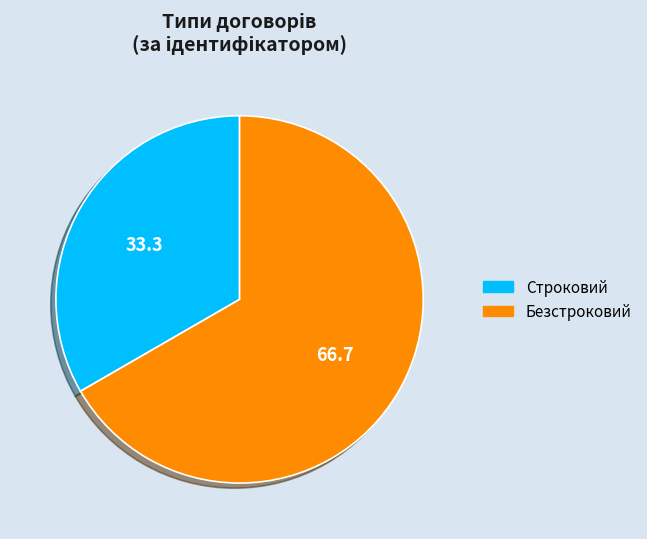

True or false: Безстроковий accounts for 67% of the total.

True